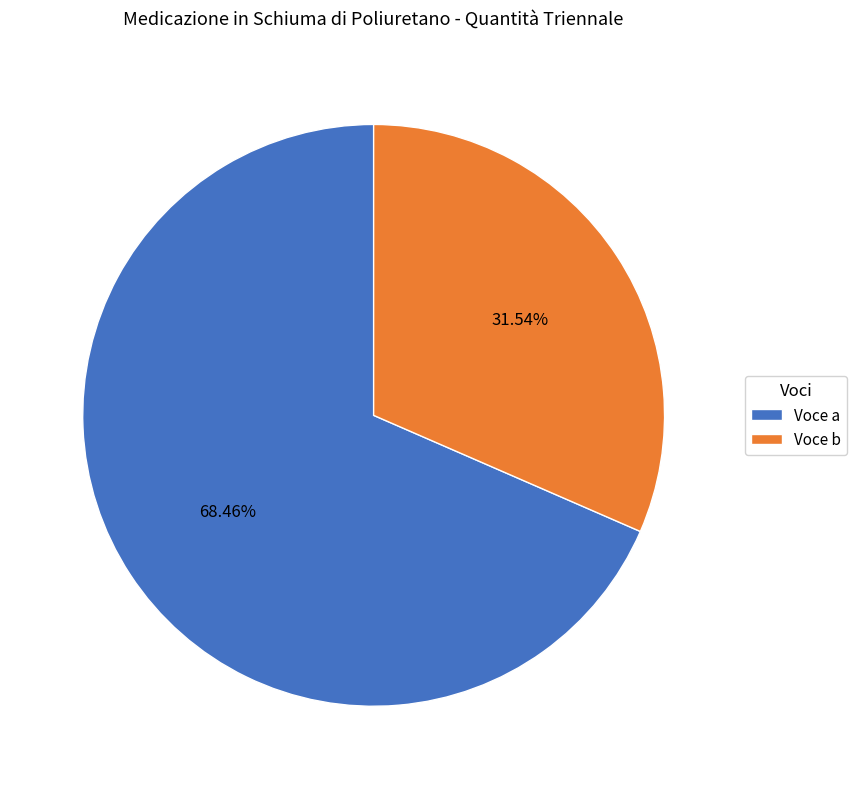

Do Voce b and Voce a together represent more than half of the pie?

Yes